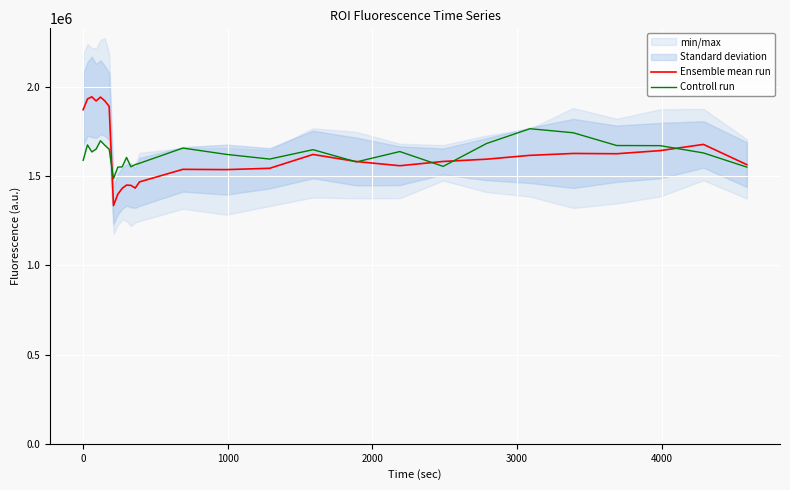

How many lines are shown in the chart?

2